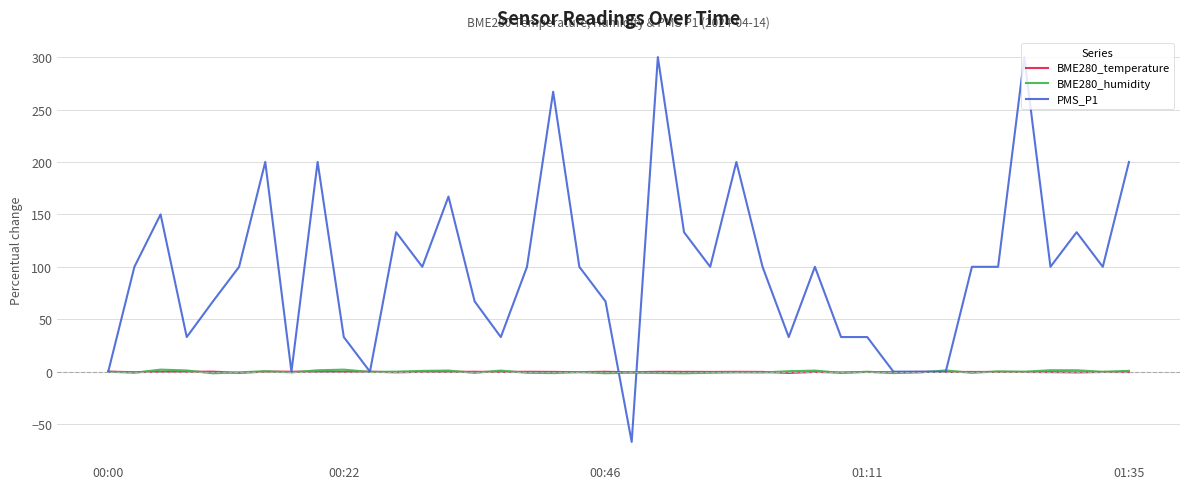

What is the greatest value displayed?

300.0